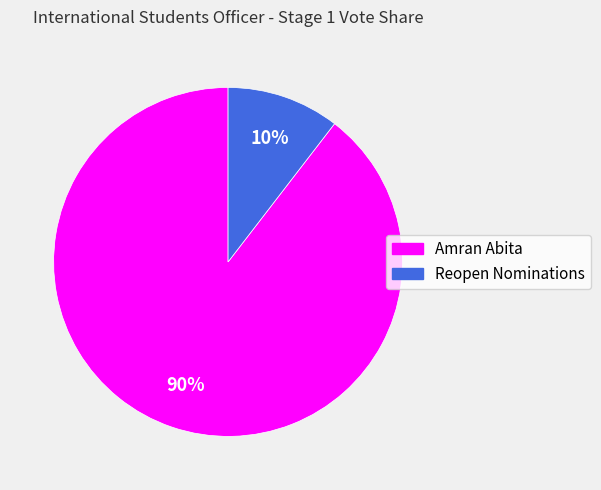

Which slice represents more than half of the pie?

Amran Abita